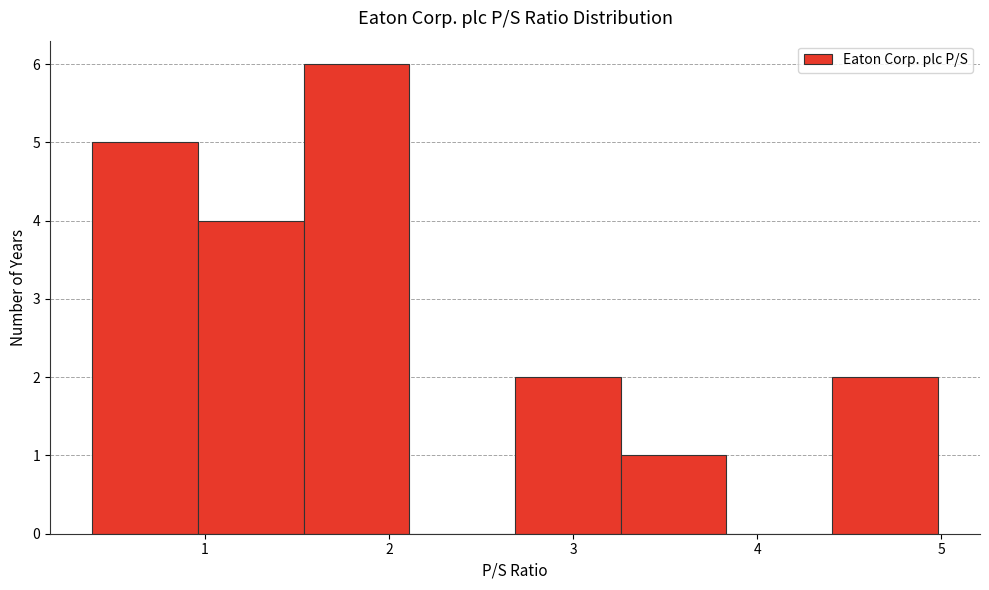

Over which range of the x-axis is the bar tallest?

1.5 to 2.1